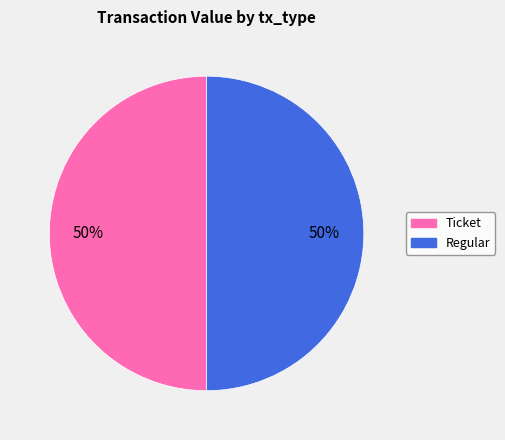

What percentage is the Regular slice, to the nearest percent?

50%